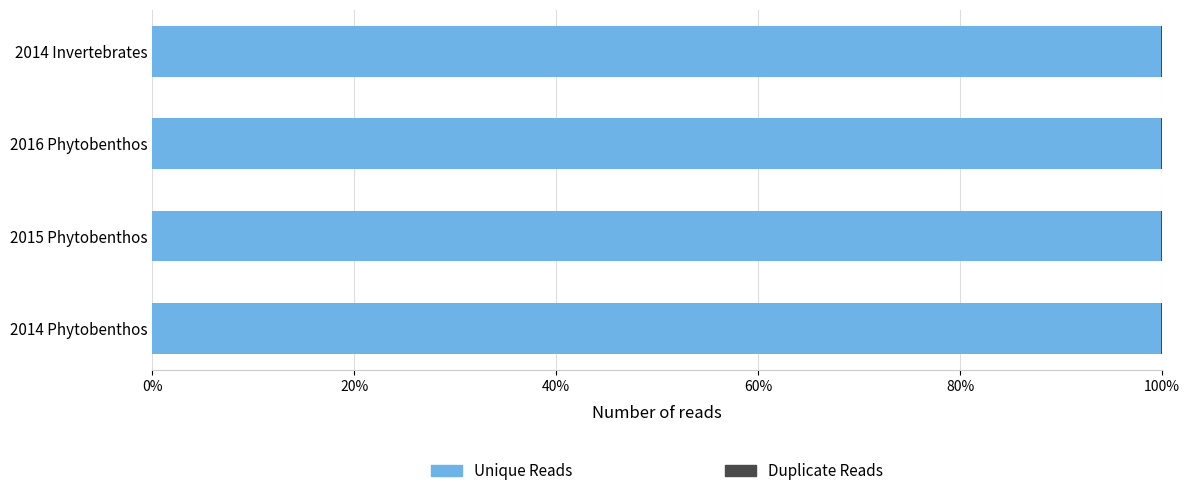

The value of Unique Reads at 2014 Invertebrates is 100.0. True or false?

True